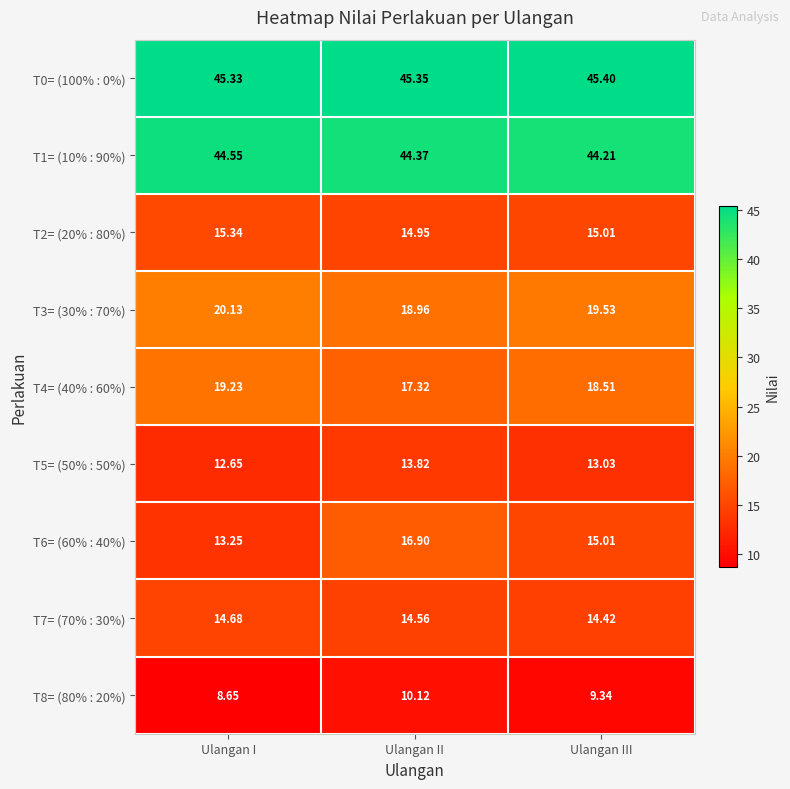

At which category is the sum across all series the highest?

Ulangan II